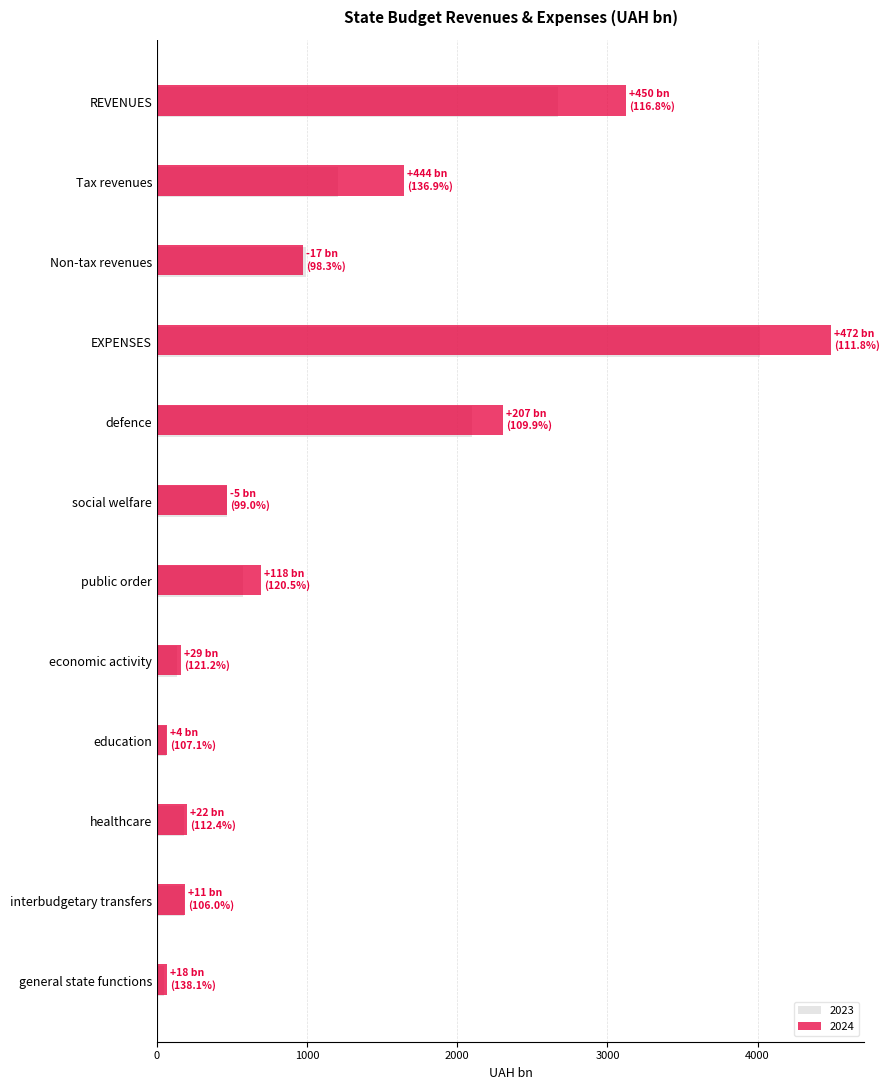

Which series has the widest spread of values?

2024